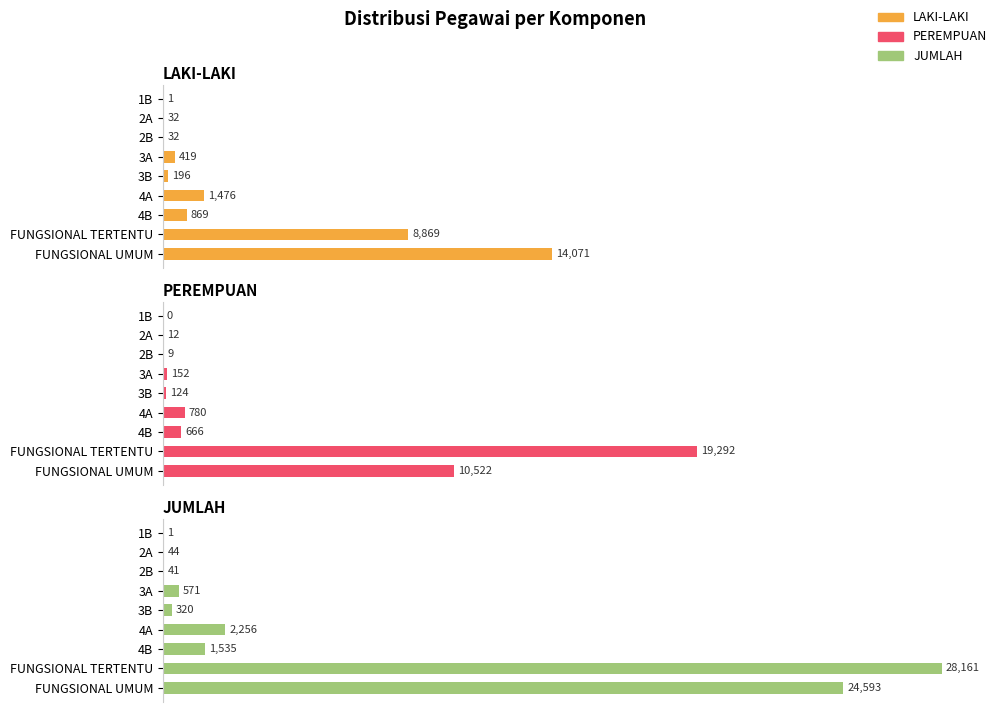

Which series has the largest total across all categories?

JUMLAH